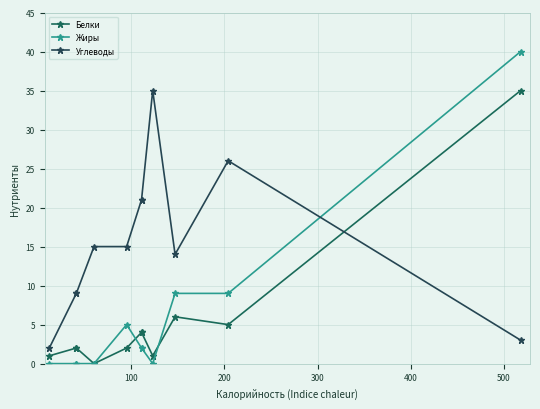

Which series has the largest range (max minus min)?

Жиры